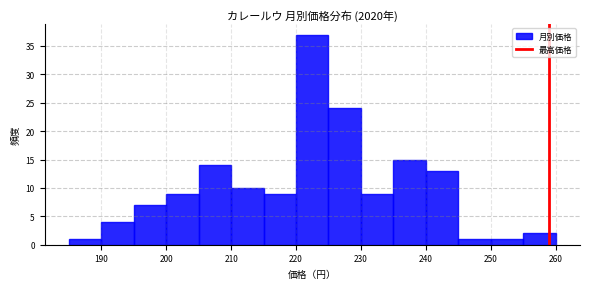

Reading left to right, list every bar in this chart as the range it spans on the x-axis followed by its height. The values are not printed on the chart, so give them approximately, as read against the axis.

185 to 190: 1
190 to 195: 4
195 to 200: 7
200 to 205: 9
205 to 210: 14
210 to 215: 10
215 to 220: 9
220 to 225: 37
225 to 230: 24
230 to 235: 9
235 to 240: 15
240 to 245: 13
245 to 250: 1
250 to 255: 1
255 to 260: 2